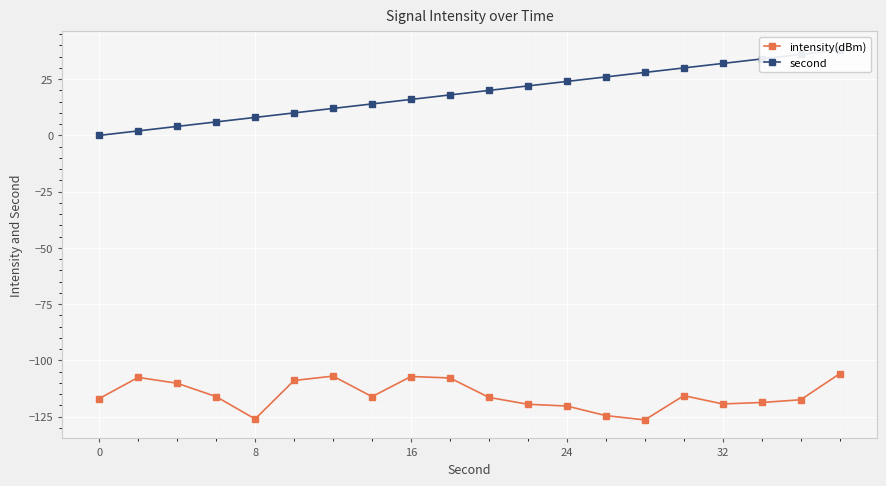

What is the greatest value displayed?

38.0